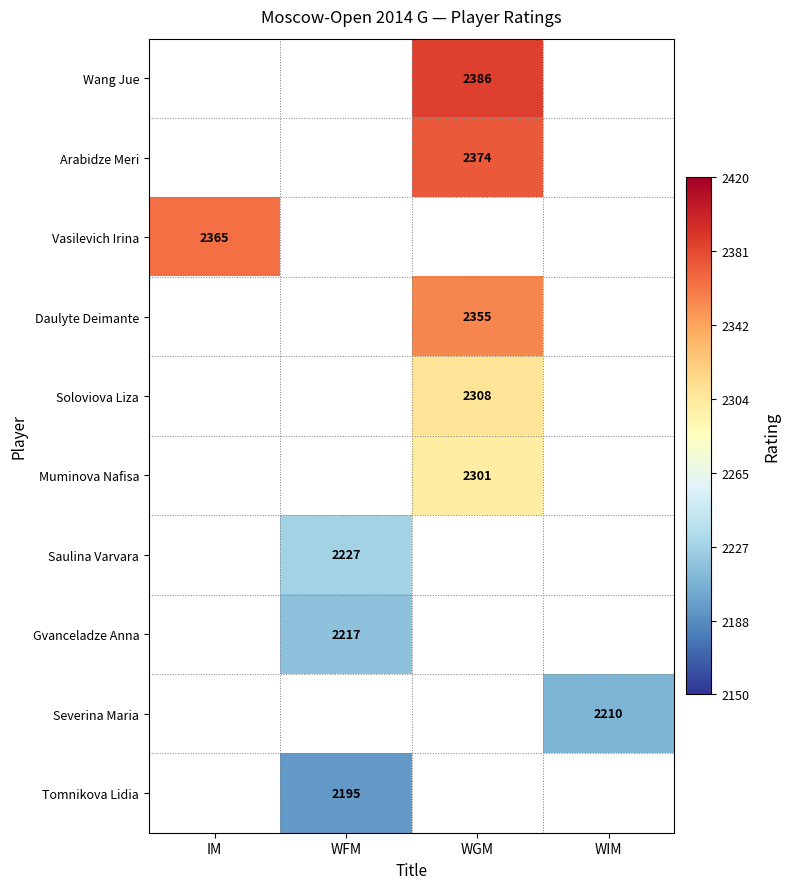

True or false: Arabidze Meri has a value of 2374 at WGM.

True